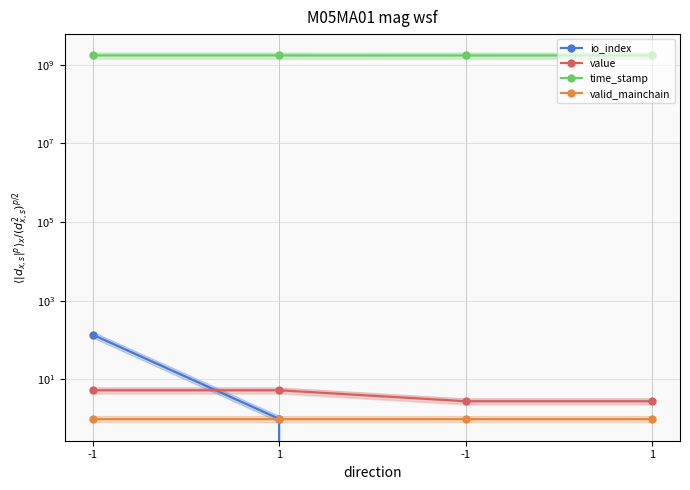

What are all the series names shown in the legend?

io_index, value, time_stamp, valid_mainchain